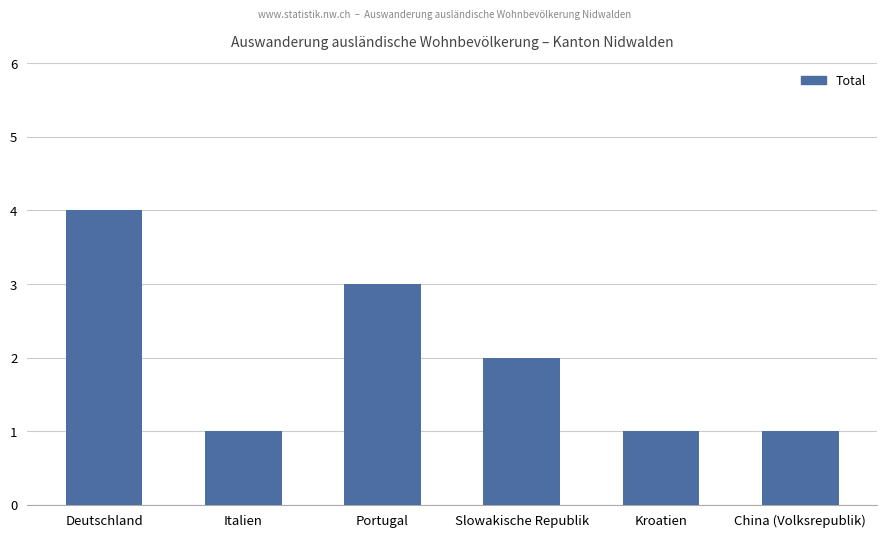

What position from the left is Italien?

2